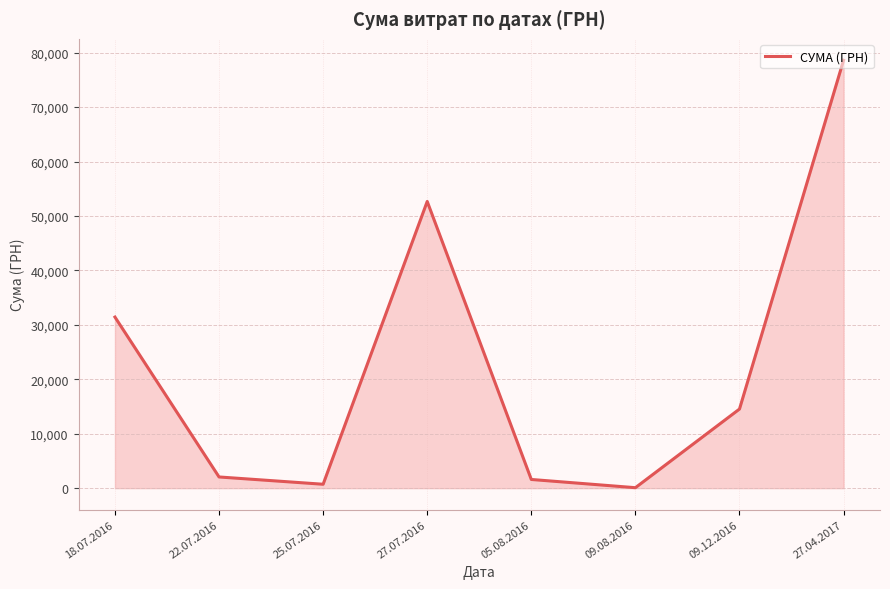

What position from the left is 27.04.2017?

8